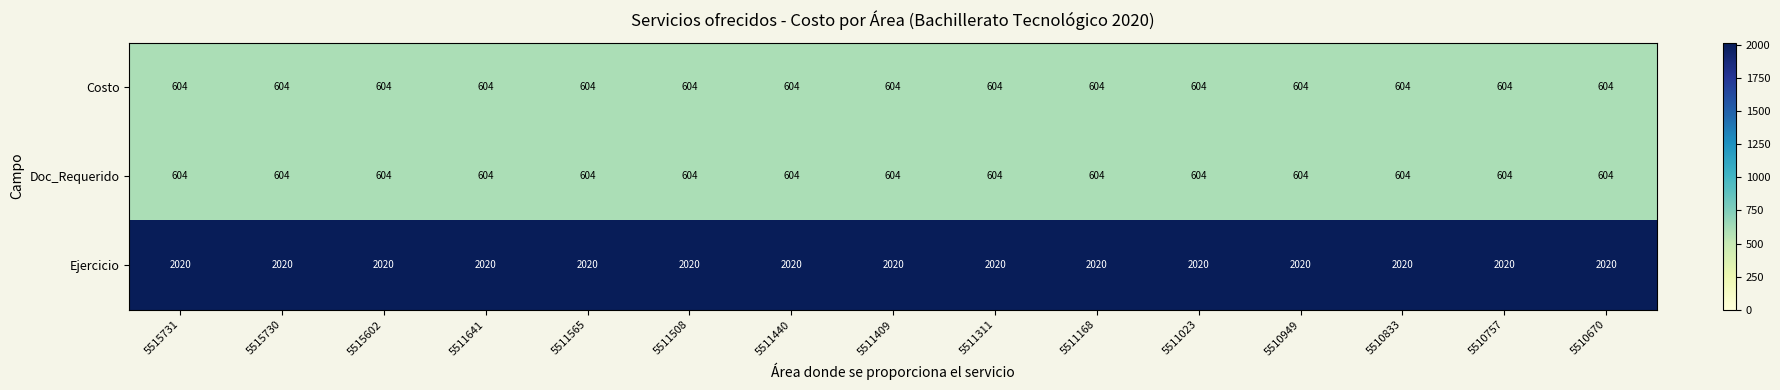

Is the value of Doc_Requerido at 5515730 greater than the value of Ejercicio at 5511565?

No